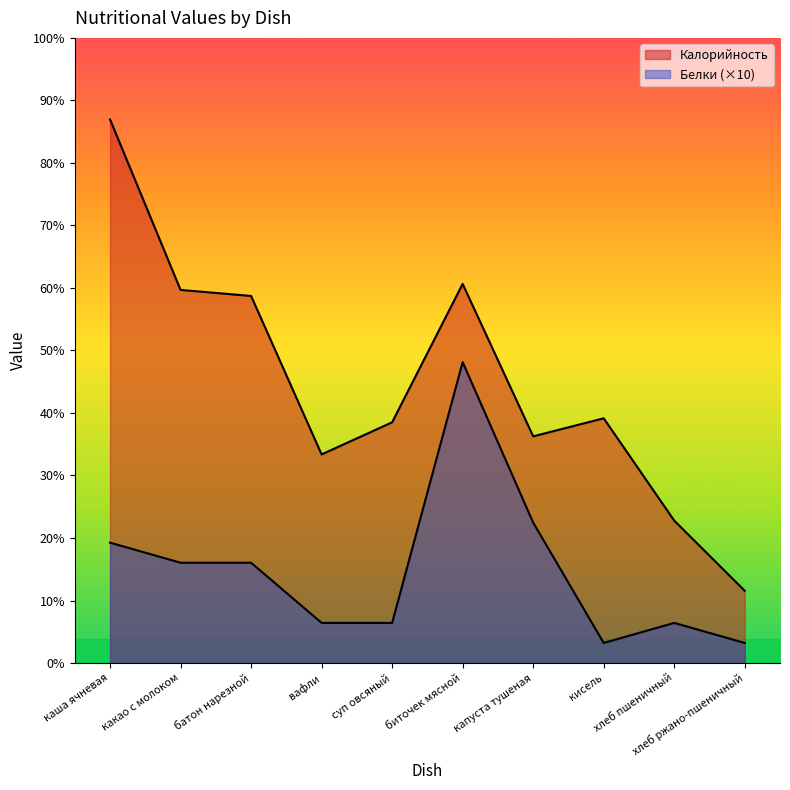

Reading right to left, list all the values displayed in this chart.

Калорийность: хлеб ржано-пшеничный=36	хлеб пшеничный=71	кисель=122	капуста тушеная=113	биточек мясной=189	суп овсяный=120	вафли=104	батон нарезной=183	какао с молоком=186	каша ячневая=271
Белки: хлеб ржано-пшеничный=10	хлеб пшеничный=20	кисель=10	капуста тушеная=70	биточек мясной=150	суп овсяный=20	вафли=20	батон нарезной=50	какао с молоком=50	каша ячневая=60